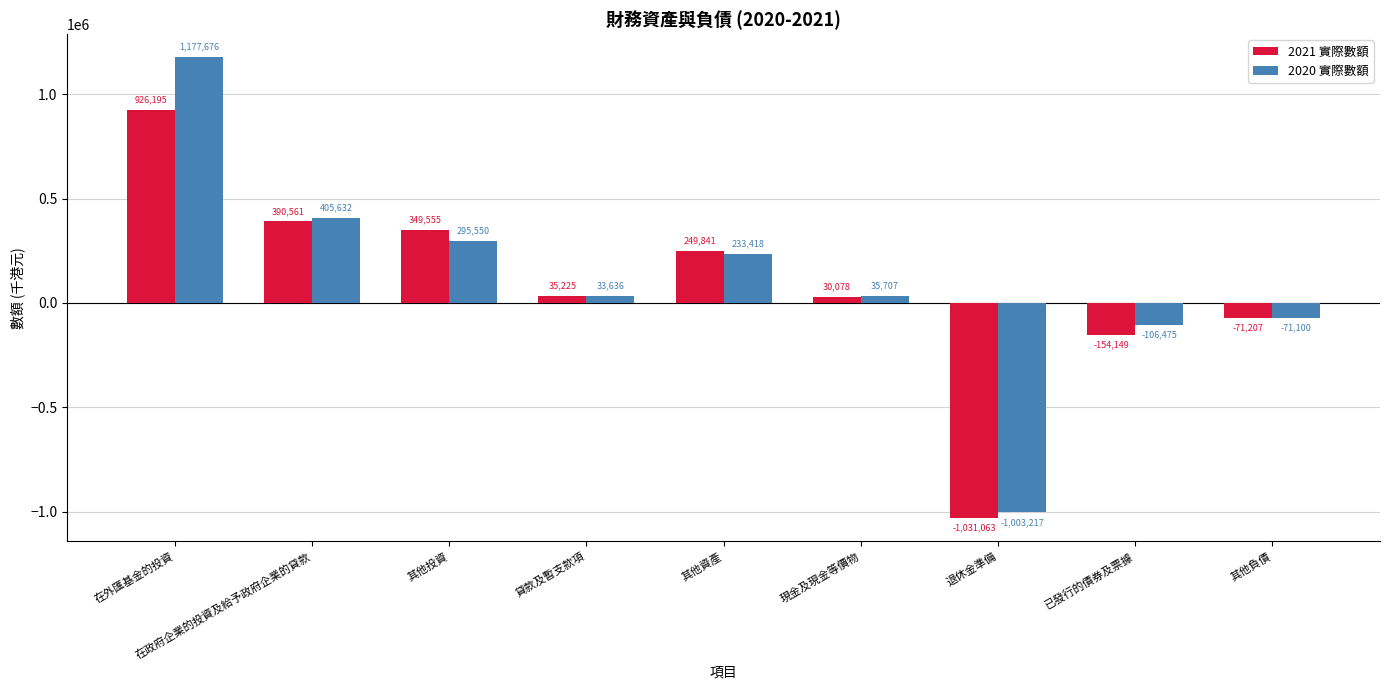

The value of 2021 實際數額 at 貸款及暫支款項 is 35225. True or false?

True